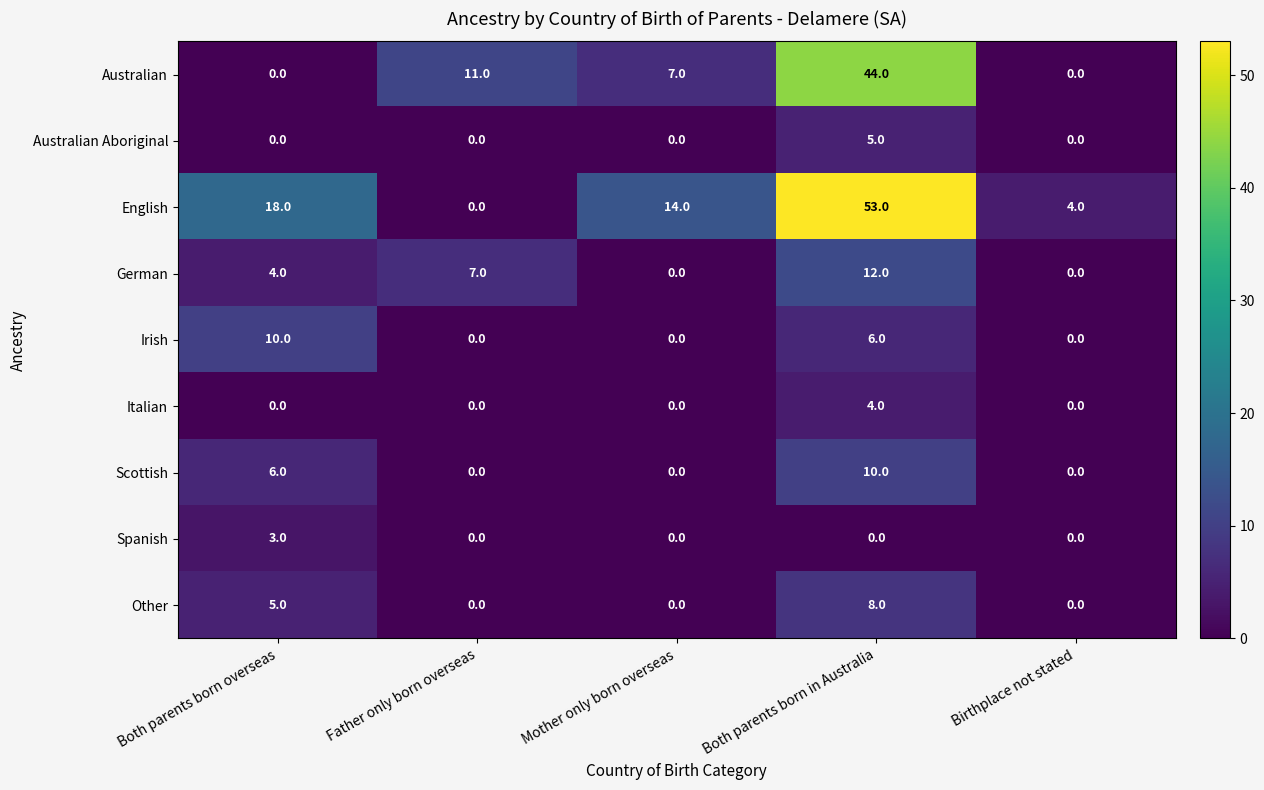

What is the highest value of the Italian series?

4